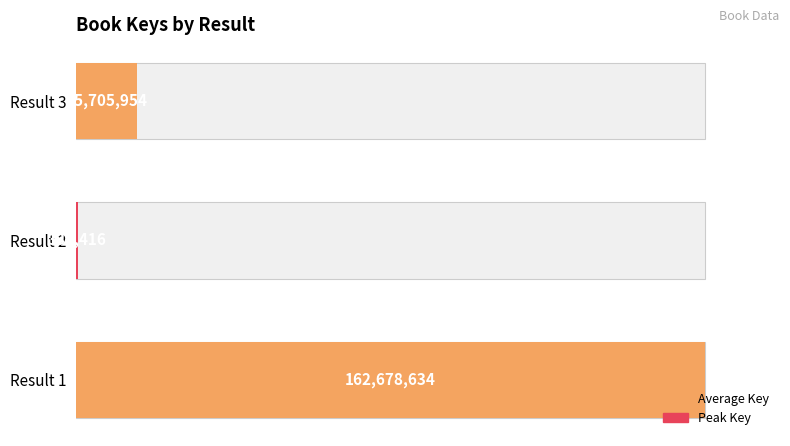

How many categories are shown in the chart?

3